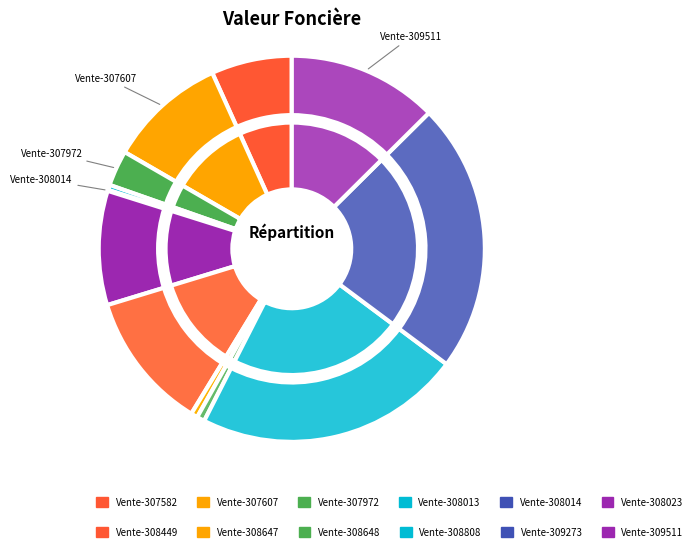

Rank the series at Vente-308808 from highest to lowest value.

outer, inner